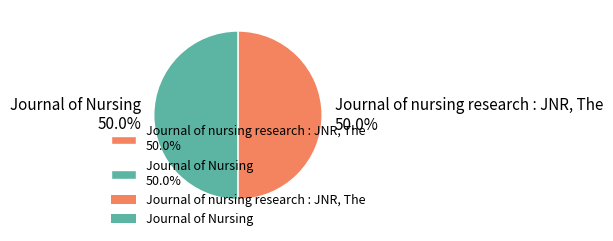

What is the ratio of the value at Journal of Nursing 50.0% to the value at Journal of nursing research : JNR, The 50.0%?

1.0